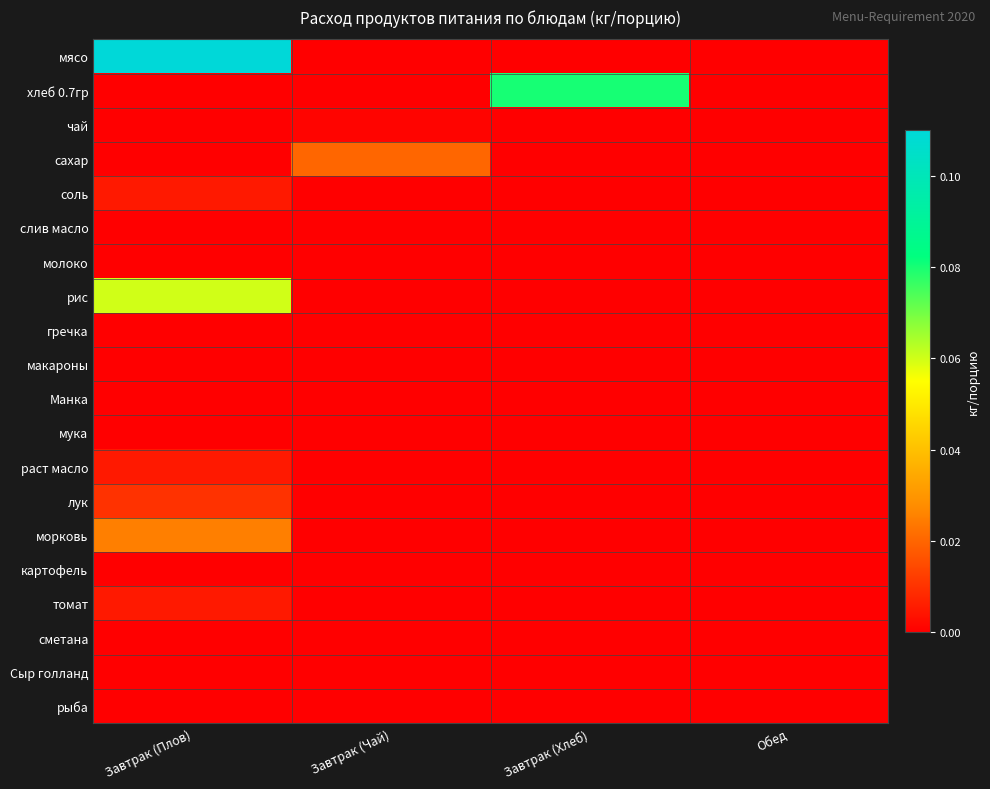

Reading left to right, what are all the values shown in this chart?

мясо: Завтрак (Плов)=0.1	Завтрак (Чай)=0.0	Завтрак (Хлеб)=0.0	Обед=0.0
хлеб 0.7гр: Завтрак (Плов)=0.0	Завтрак (Чай)=0.0	Завтрак (Хлеб)=0.1	Обед=0.0
чай: Завтрак (Плов)=0.0	Завтрак (Чай)=0.0	Завтрак (Хлеб)=0.0	Обед=0.0
сахар: Завтрак (Плов)=0.0	Завтрак (Чай)=0.0	Завтрак (Хлеб)=0.0	Обед=0.0
соль: Завтрак (Плов)=0.0	Завтрак (Чай)=0.0	Завтрак (Хлеб)=0.0	Обед=0.0
слив масло: Завтрак (Плов)=0.0	Завтрак (Чай)=0.0	Завтрак (Хлеб)=0.0	Обед=0.0
молоко: Завтрак (Плов)=0.0	Завтрак (Чай)=0.0	Завтрак (Хлеб)=0.0	Обед=0.0
рис: Завтрак (Плов)=0.1	Завтрак (Чай)=0.0	Завтрак (Хлеб)=0.0	Обед=0.0
гречка: Завтрак (Плов)=0.0	Завтрак (Чай)=0.0	Завтрак (Хлеб)=0.0	Обед=0.0
макароны: Завтрак (Плов)=0.0	Завтрак (Чай)=0.0	Завтрак (Хлеб)=0.0	Обед=0.0
Манка: Завтрак (Плов)=0.0	Завтрак (Чай)=0.0	Завтрак (Хлеб)=0.0	Обед=0.0
мука: Завтрак (Плов)=0.0	Завтрак (Чай)=0.0	Завтрак (Хлеб)=0.0	Обед=0.0
раст масло: Завтрак (Плов)=0.0	Завтрак (Чай)=0.0	Завтрак (Хлеб)=0.0	Обед=0.0
лук: Завтрак (Плов)=0.0	Завтрак (Чай)=0.0	Завтрак (Хлеб)=0.0	Обед=0.0
морковь: Завтрак (Плов)=0.0	Завтрак (Чай)=0.0	Завтрак (Хлеб)=0.0	Обед=0.0
картофель: Завтрак (Плов)=0.0	Завтрак (Чай)=0.0	Завтрак (Хлеб)=0.0	Обед=0.0
томат: Завтрак (Плов)=0.0	Завтрак (Чай)=0.0	Завтрак (Хлеб)=0.0	Обед=0.0
сметана: Завтрак (Плов)=0.0	Завтрак (Чай)=0.0	Завтрак (Хлеб)=0.0	Обед=0.0
Сыр голланд: Завтрак (Плов)=0.0	Завтрак (Чай)=0.0	Завтрак (Хлеб)=0.0	Обед=0.0
рыба: Завтрак (Плов)=0.0	Завтрак (Чай)=0.0	Завтрак (Хлеб)=0.0	Обед=0.0